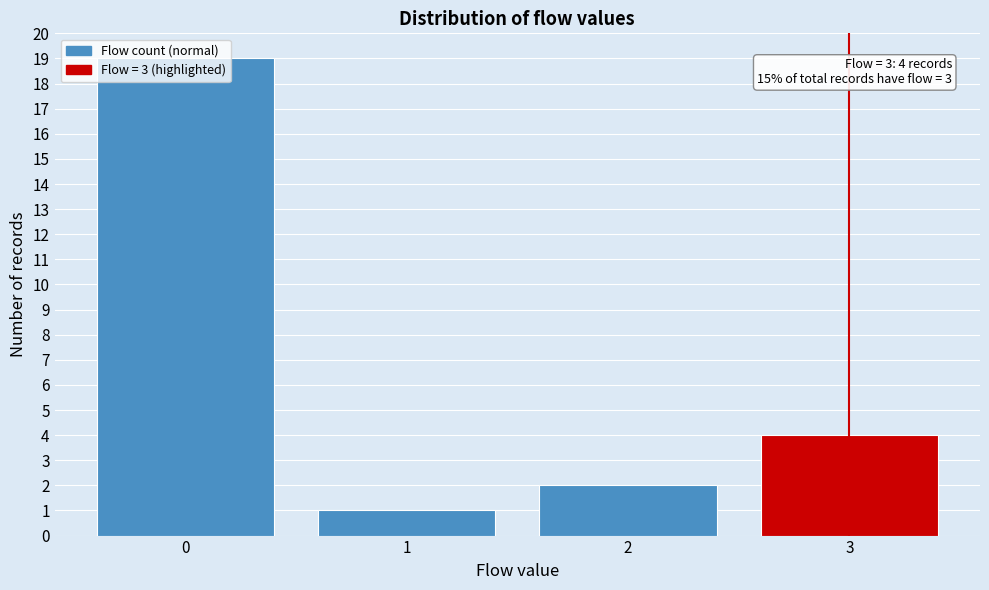

What is the difference between the maximum and minimum values?

18